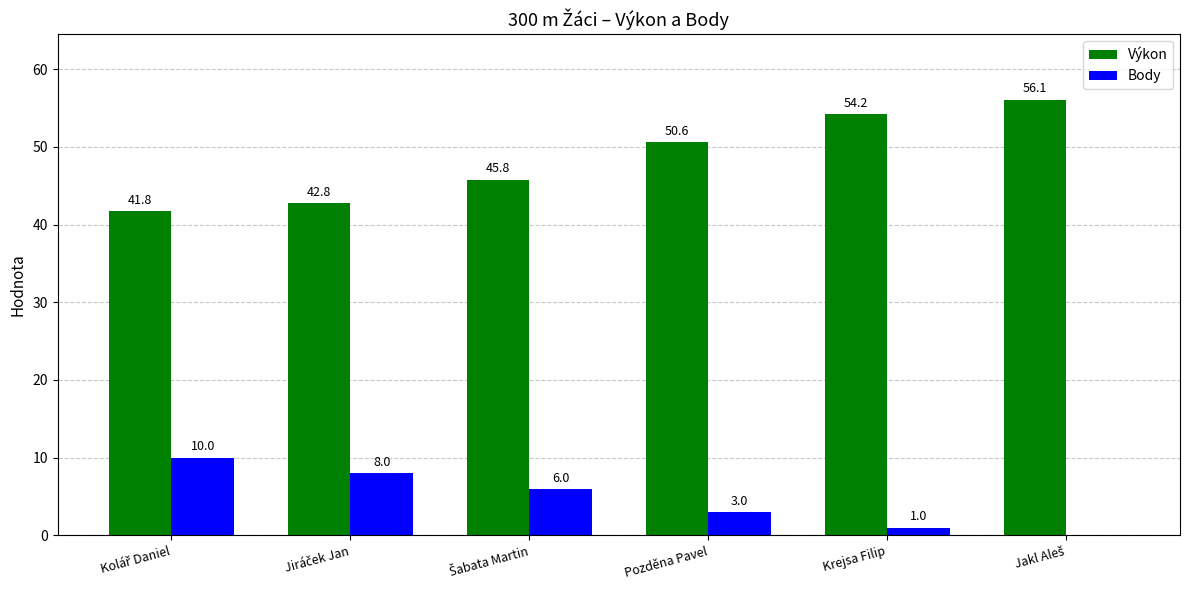

The value of Výkon at Pozděna Pavel is 50.6. True or false?

True